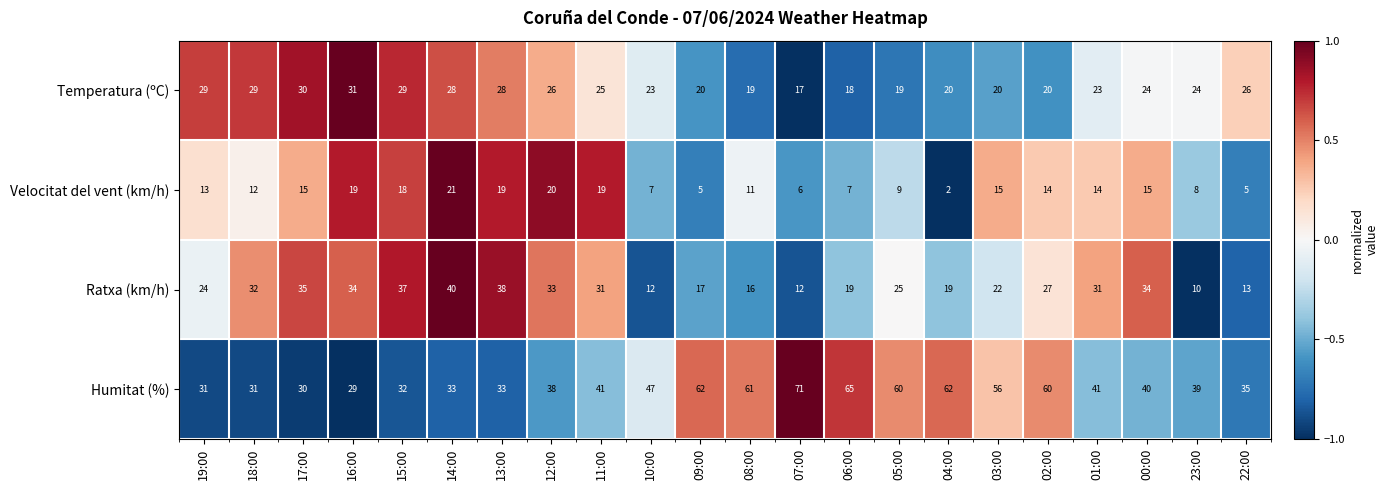

At which category is the sum across all series the highest?

14:00